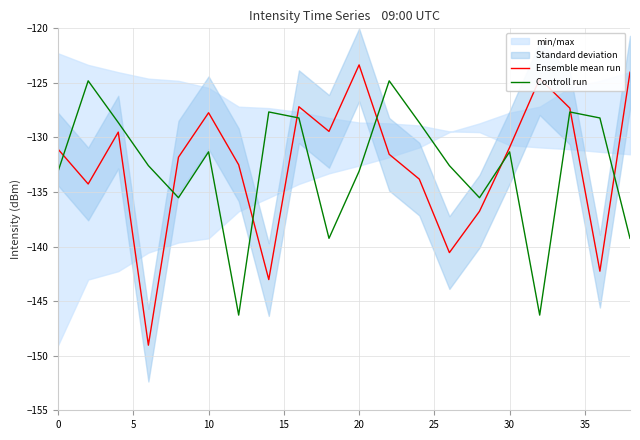

What is the minimum value for Controll run?

-146.3